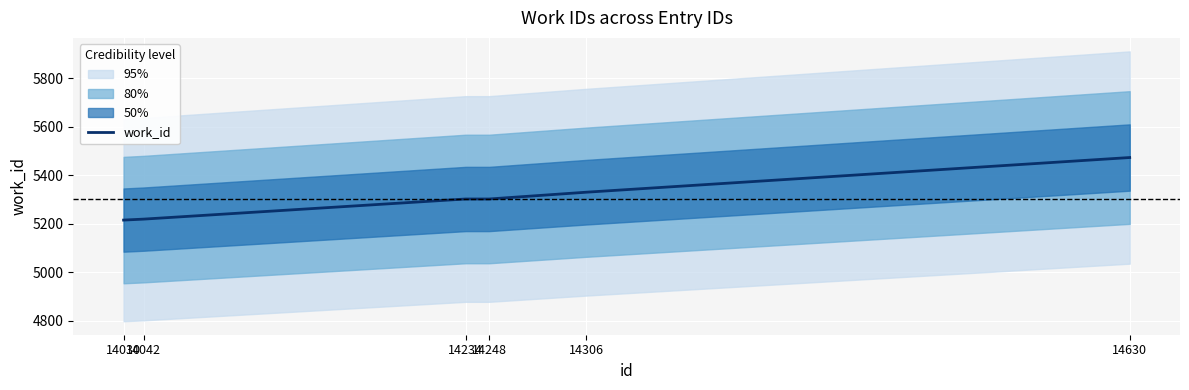

The value at 14630 is 5473. True or false?

True